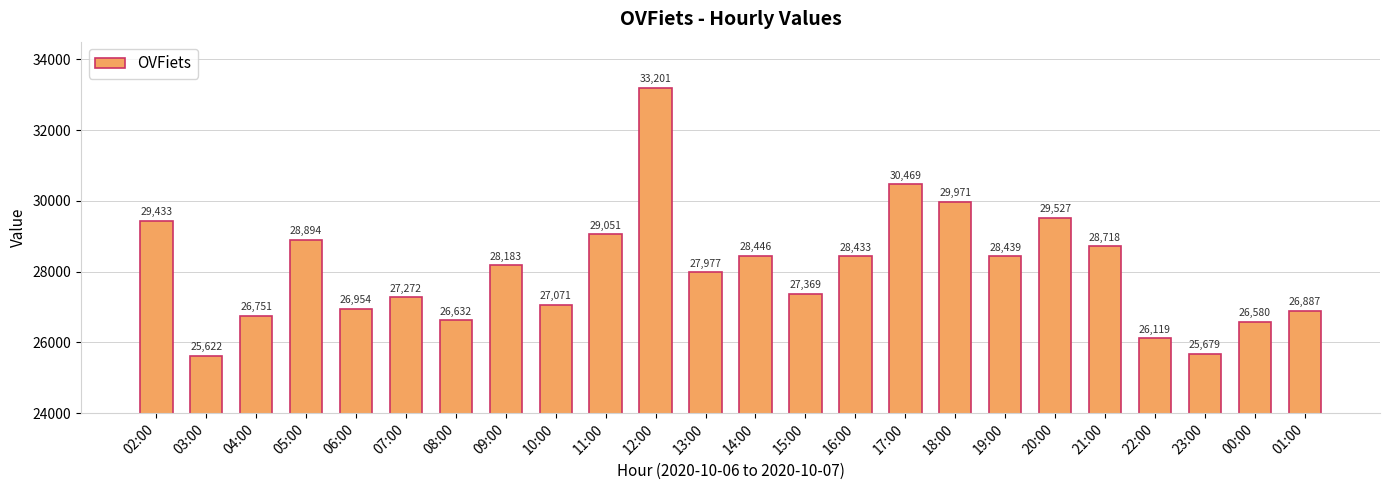

Reading right to left, list all the values displayed in this chart.

26887	26580	25679	26119	28718	29527	28439	29971	30469	28433	27369	28446	27977	33201	29051	27071	28183	26632	27272	26954	28894	26751	25622	29433